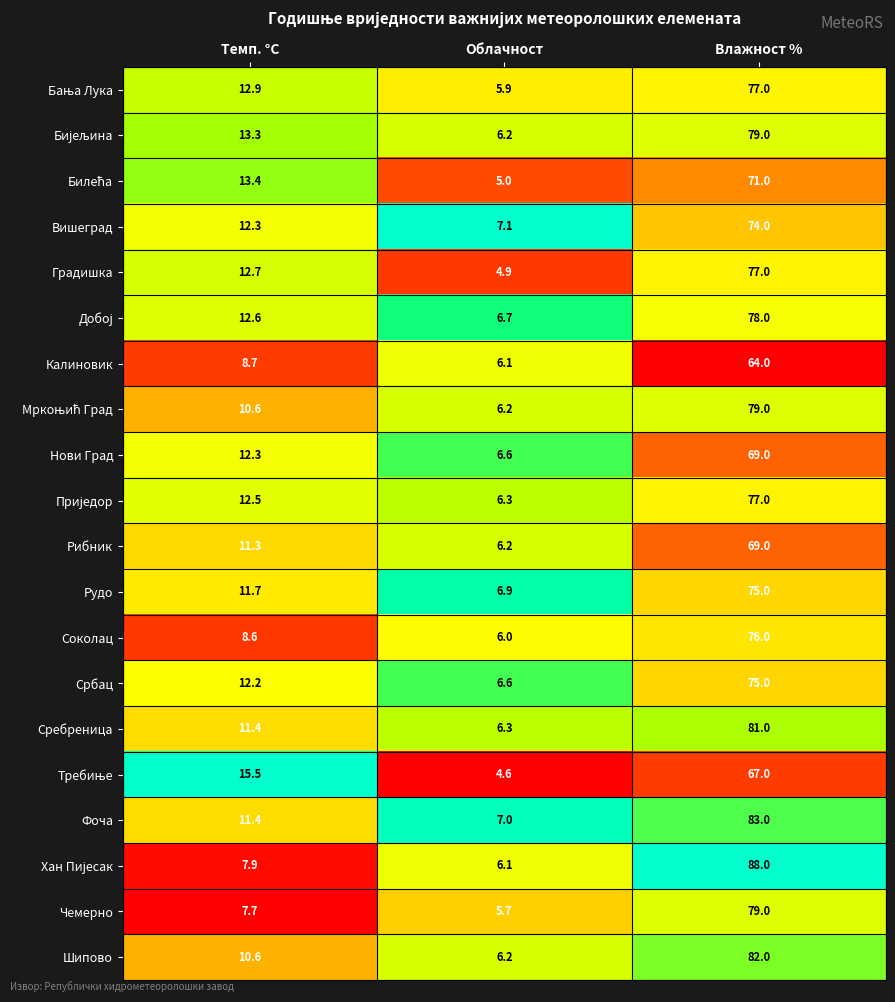

List the labels in order of Чемерно value, largest first.

Влажност %, Темп. °C, Облачност